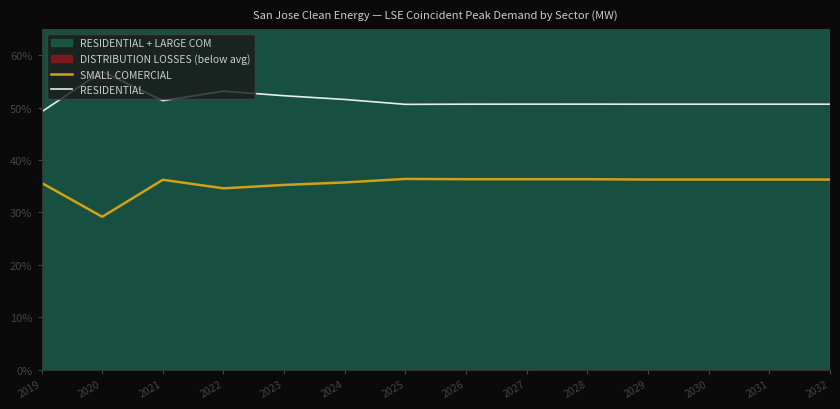

Is the value of SMALL COMERCIAL at 2030 greater than the value of RESIDENTIAL at 2027?

No